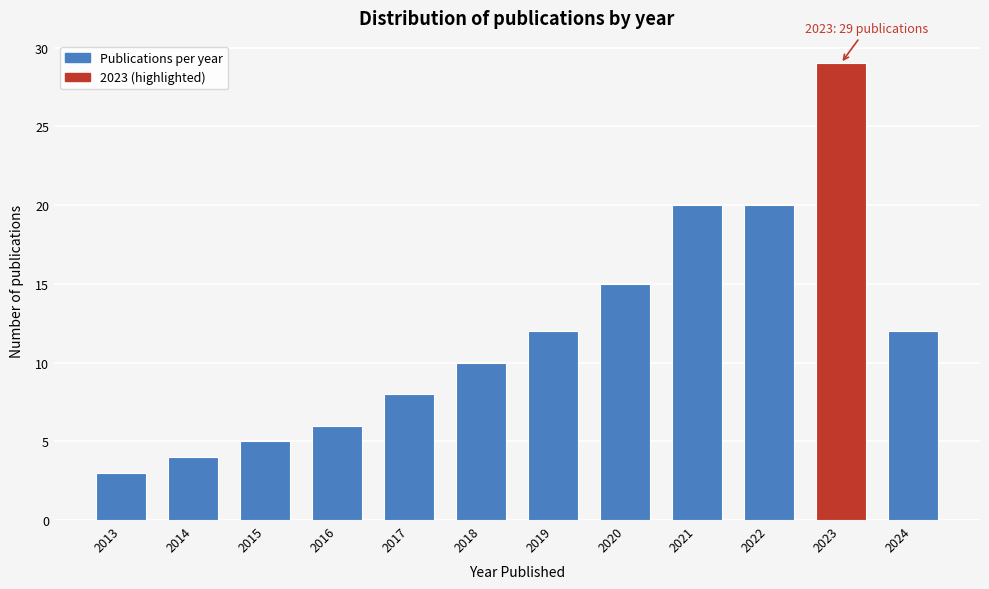

Reading left to right, list all the values displayed in this chart.

3	4	5	6	8	10	12	15	20	20	29	12